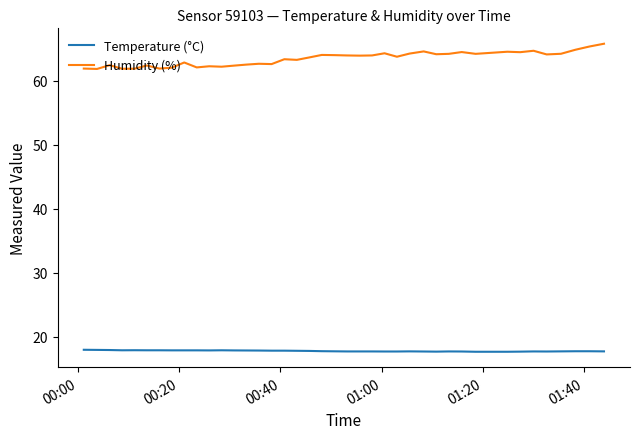

Does the chart display data point markers on the line(s)?

No